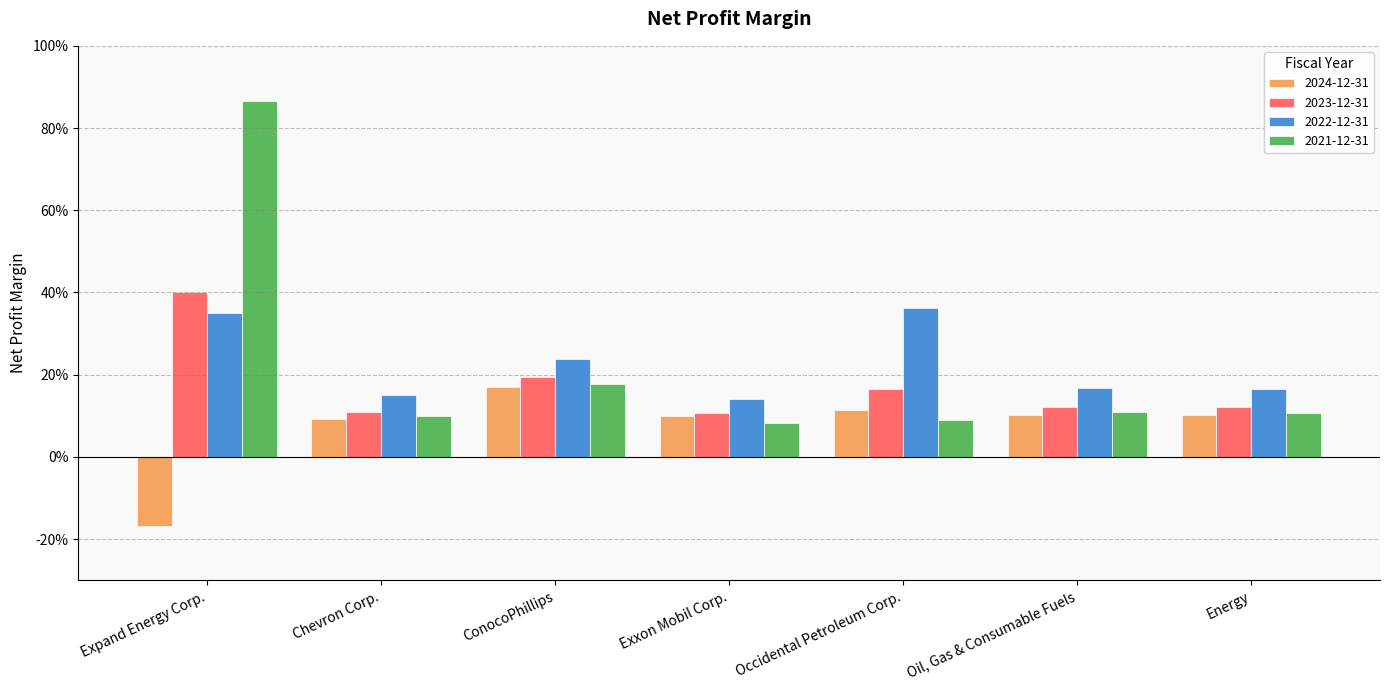

What is the label of the 5th bar from the left?

Occidental Petroleum Corp.